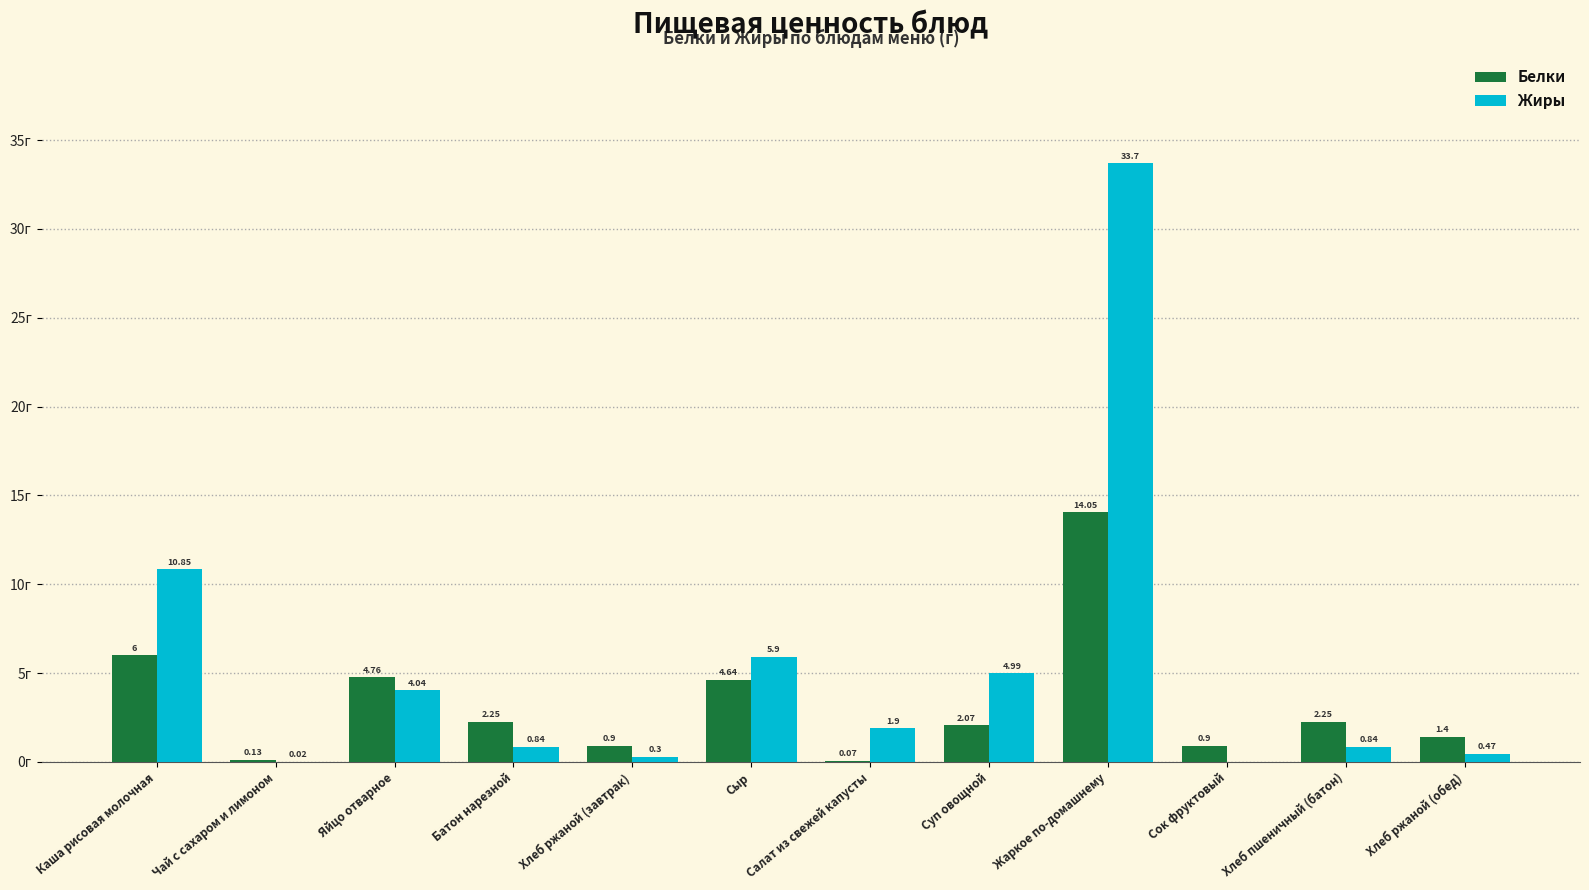

Which series changed the most between Салат из свежей капусты and Хлеб ржаной (обед)?

Жиры